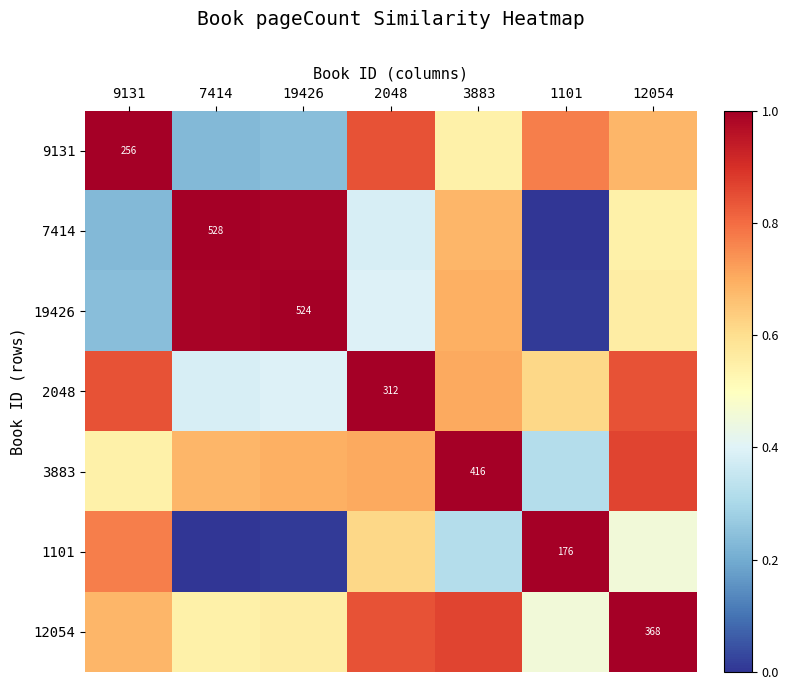

What is the sum of the 9131 values at 7414 and 2048?

1.1